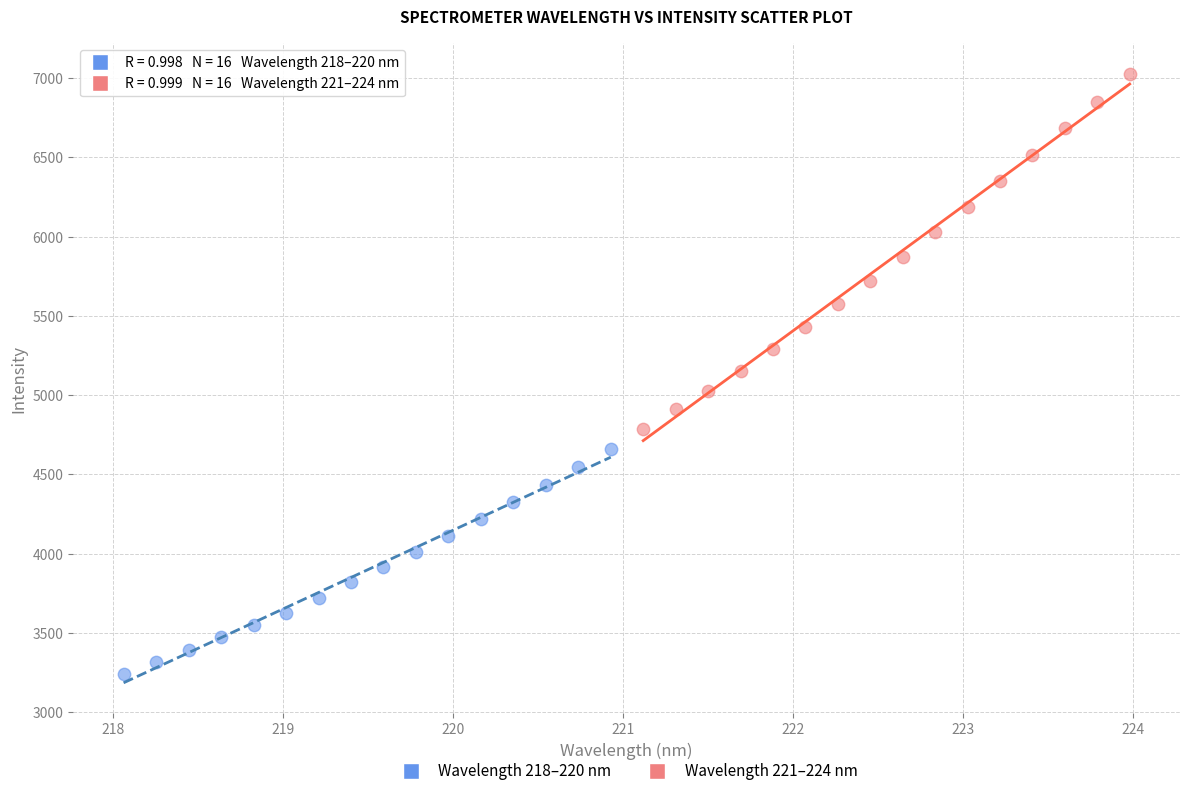

Which series reaches the minimum Y coordinate?

Wavelength 218–220 nm